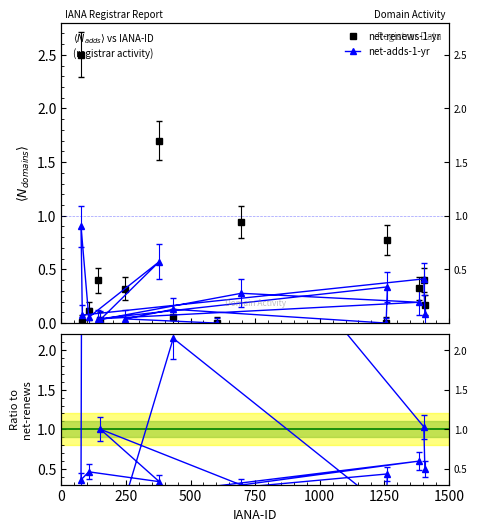

True or false: net-adds-1-yr and Ratio adds/renews cross at least once.

True